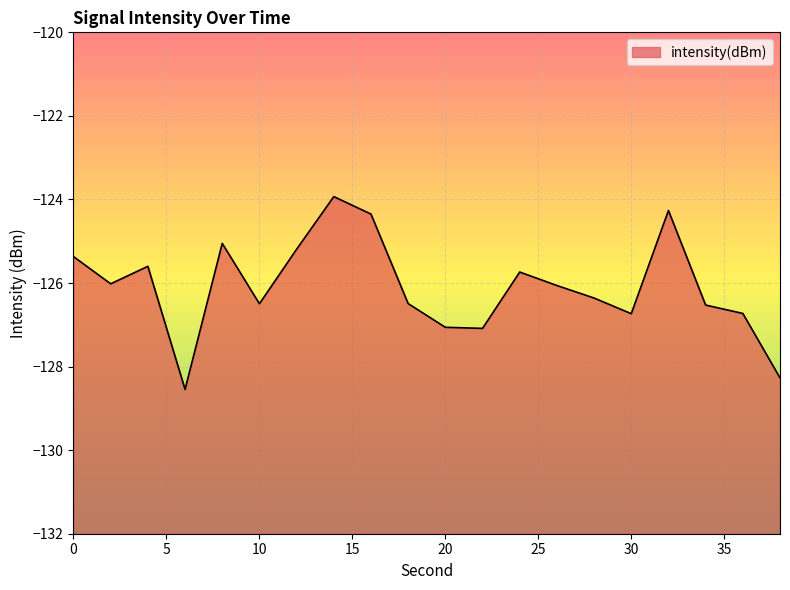

How many values are below -126?

12